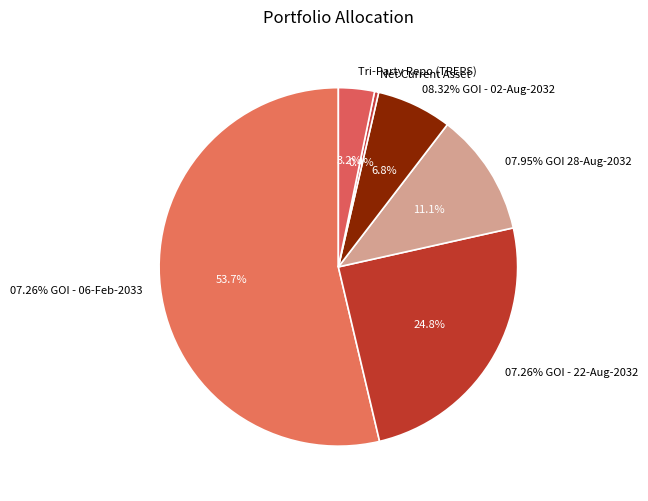

Combined, do Net Current Asset and 07.26% GOI - 22-Aug-2032 account for over 50%?

No